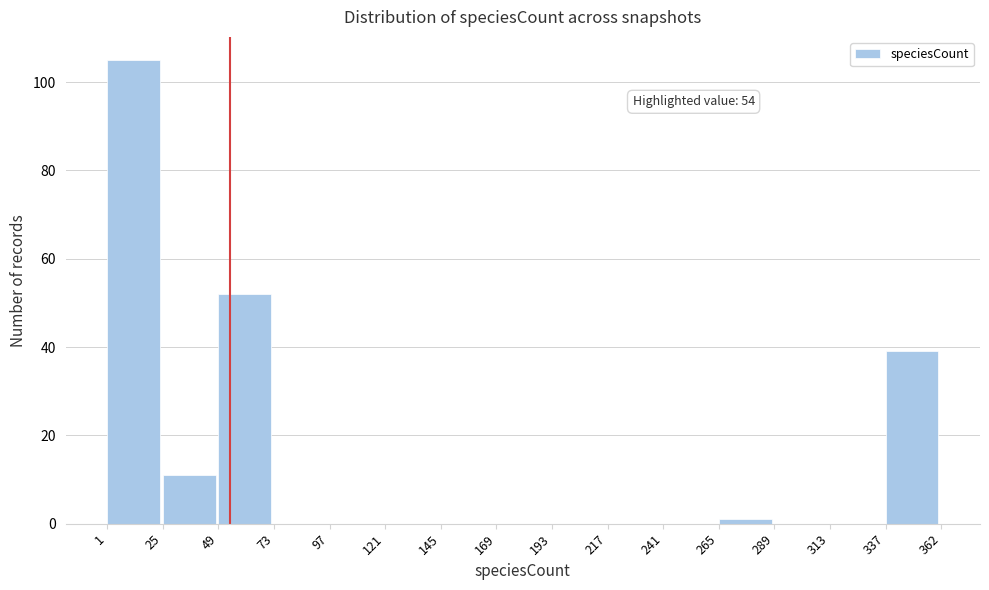

Over which range of the x-axis is the bar tallest?

1 to 25